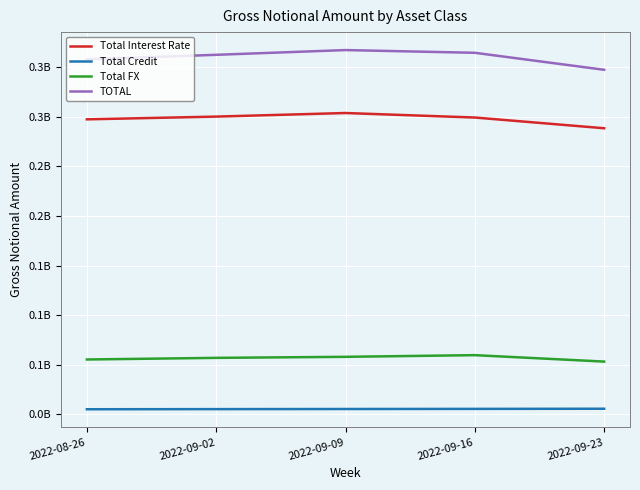

At which label is Total FX closest to 56459101?

2022-09-02